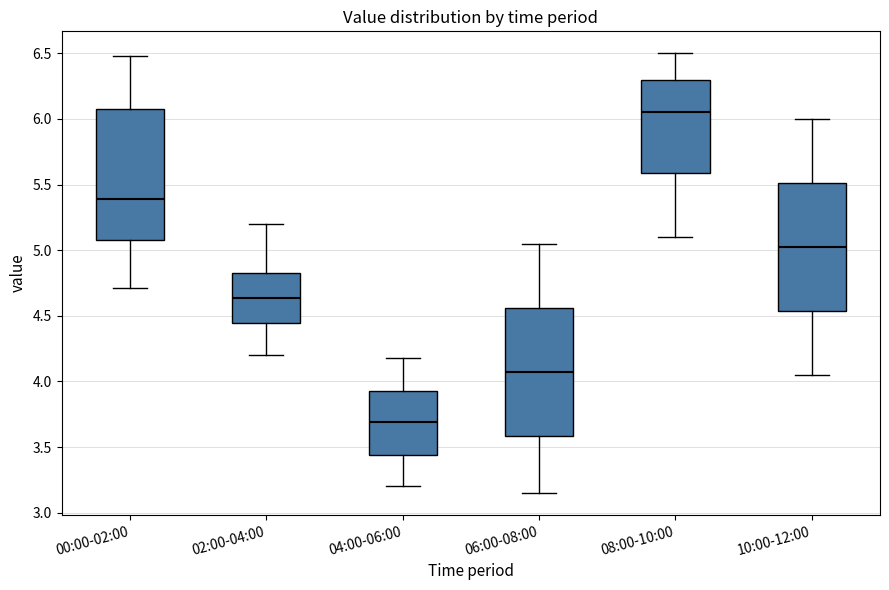

Reading left to right, transcribe this box plot: for each box, give where its median line is, the range the box spans, and where its two whiskers end, as read against the y-axis. The values are not printed on the chart, so give them approximately, as read against the axis.

00:00-02:00: median 5.40, box 5.10 to 6.10, whiskers 4.70 to 6.50
02:00-04:00: median 4.65, box 4.45 to 4.85, whiskers 4.20 to 5.20
04:00-06:00: median 3.70, box 3.45 to 3.95, whiskers 3.20 to 4.20
06:00-08:00: median 4.10, box 3.60 to 4.55, whiskers 3.15 to 5.05
08:00-10:00: median 6.05, box 5.60 to 6.30, whiskers 5.10 to 6.50
10:00-12:00: median 5.05, box 4.55 to 5.50, whiskers 4.05 to 6.00